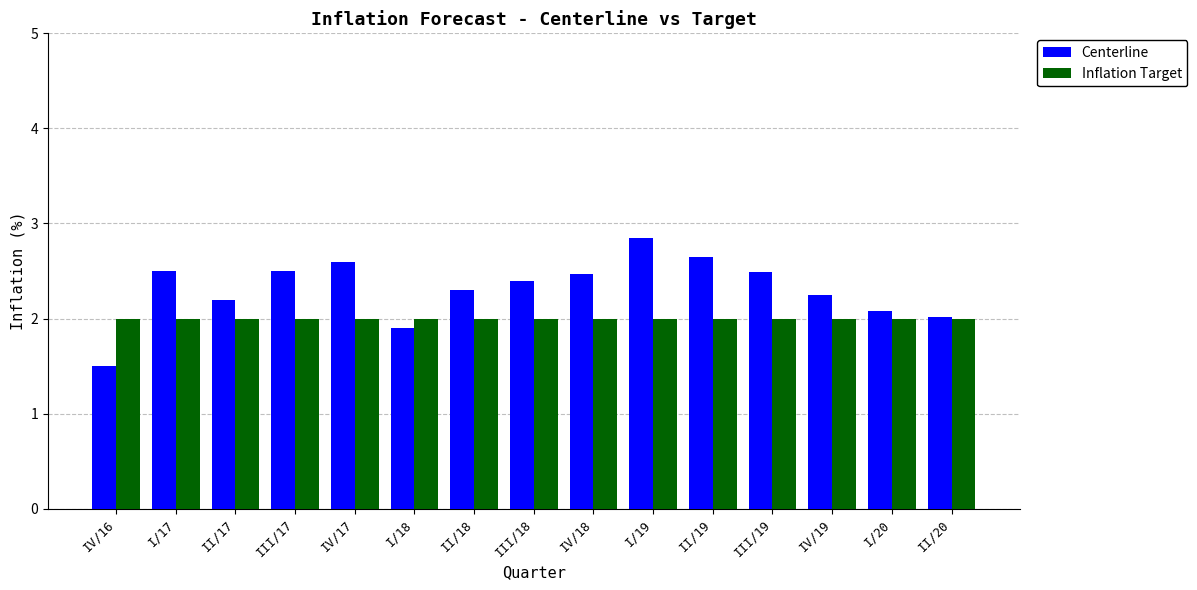

Reading left to right, what are all the values shown in this chart?

Centerline: 1.5	2.5	2.2	2.5	2.6	1.9	2.3	2.4	2.5	2.8	2.6	2.5	2.2	2.1	2.0
Inflation Target: 2.0	2.0	2.0	2.0	2.0	2.0	2.0	2.0	2.0	2.0	2.0	2.0	2.0	2.0	2.0